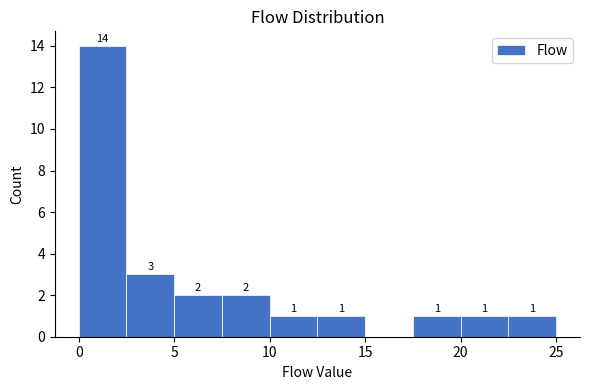

Which range on the x-axis has the tallest bar?

0.0 to 2.5